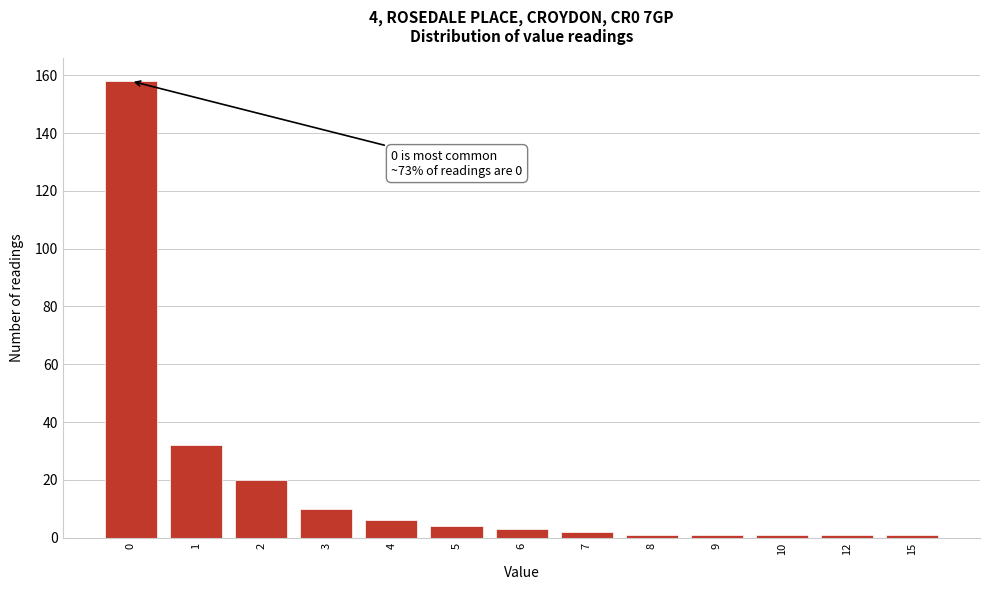

Reading left to right, transcribe all the data shown in this chart.

158	32	20	10	6	4	3	2	1	1	1	1	1